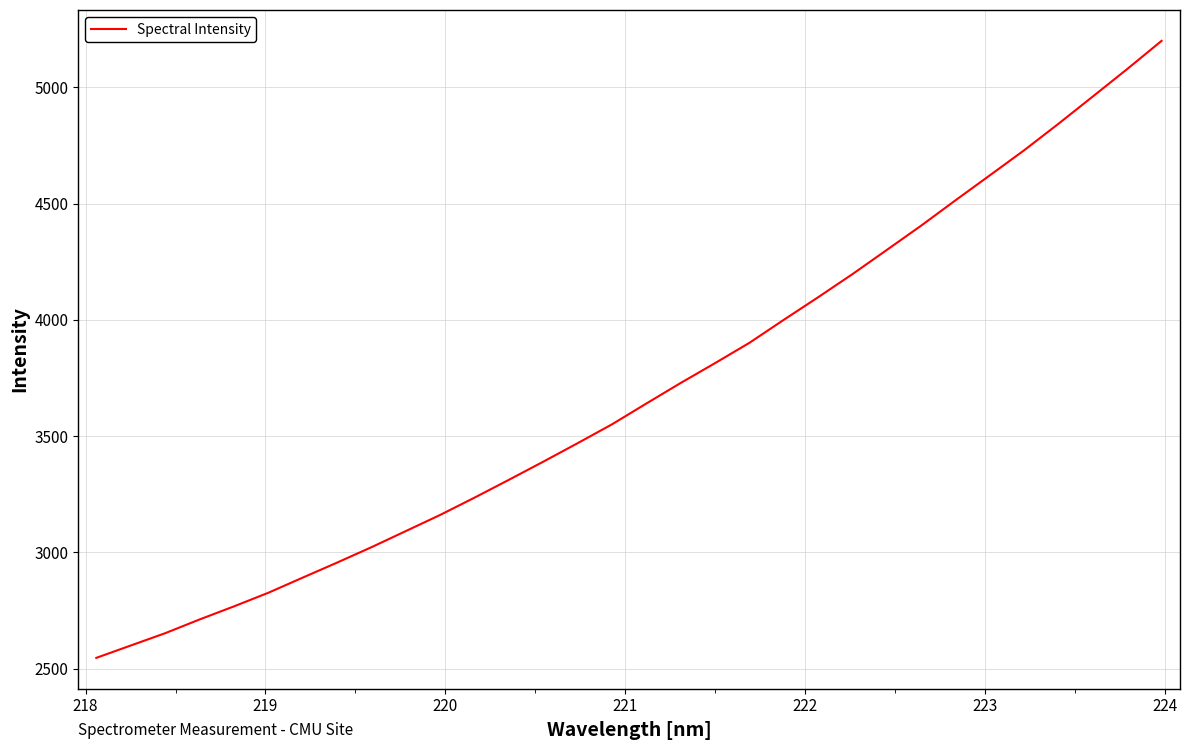

What is the minimum value shown in the chart?

2546.6